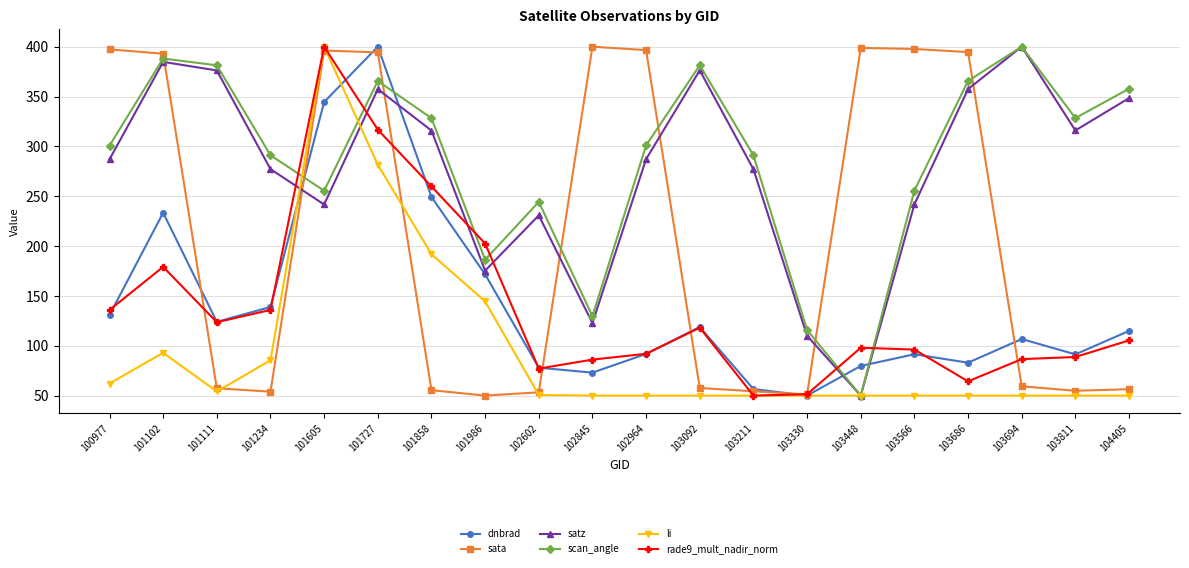

What is the minimum value for satz?

50.0